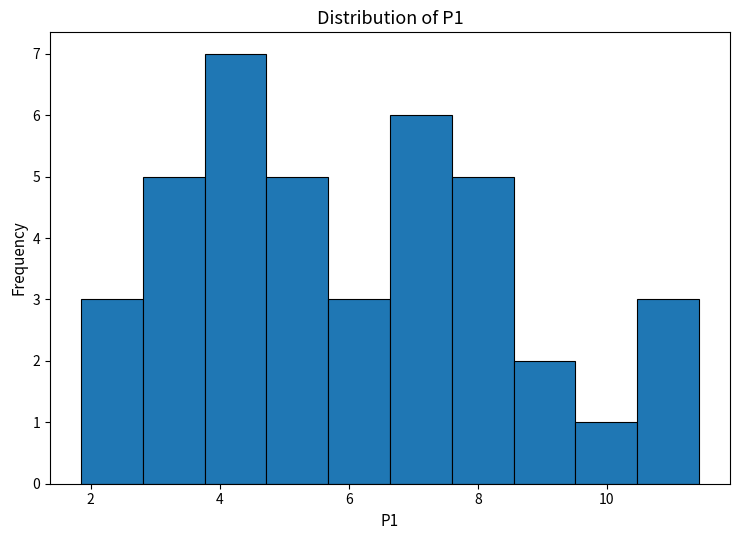

Reading left to right, transcribe this chart: for each bar, give the range it covers on the x-axis and its height. Neither the bar edges nor the heights are printed on the chart, so give them approximately, as read against the axes.

1.8 to 2.8: 3
2.8 to 3.8: 5
3.8 to 4.8: 7
4.8 to 5.6: 5
5.6 to 6.6: 3
6.6 to 7.6: 6
7.6 to 8.6: 5
8.6 to 9.6: 2
9.6 to 10.4: 1
10.4 to 11.4: 3